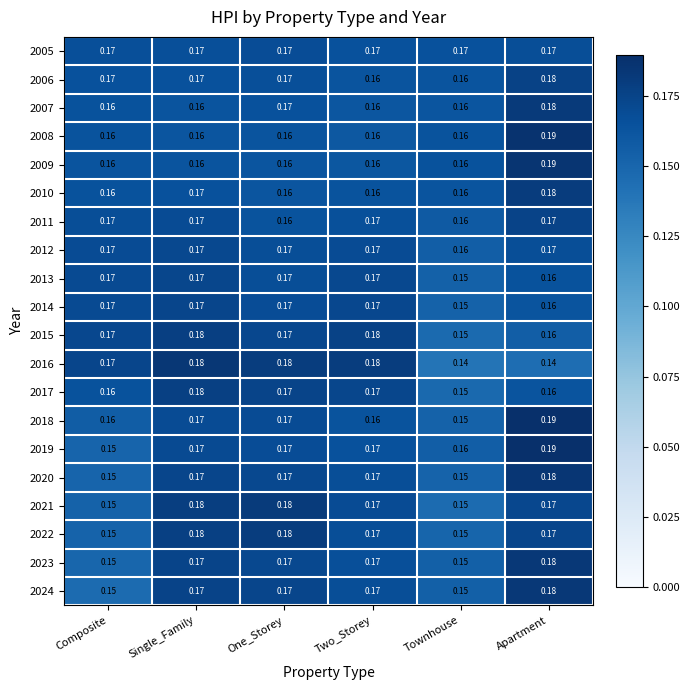

At which category is the sum across all series the highest?

Apartment